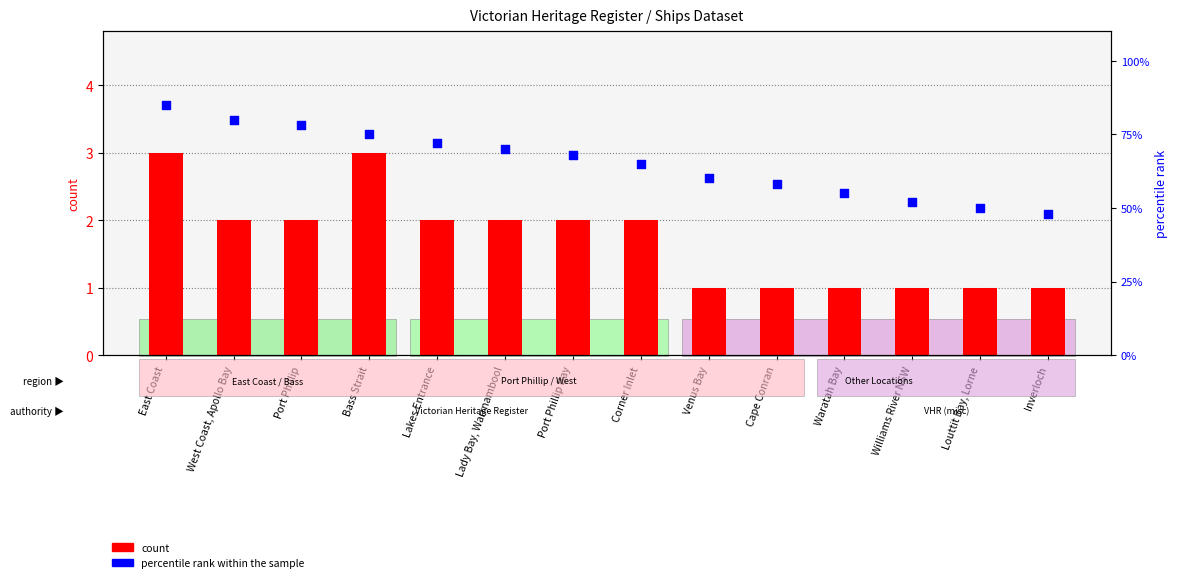

Which series has the largest total across all categories?

percentile rank within the sample